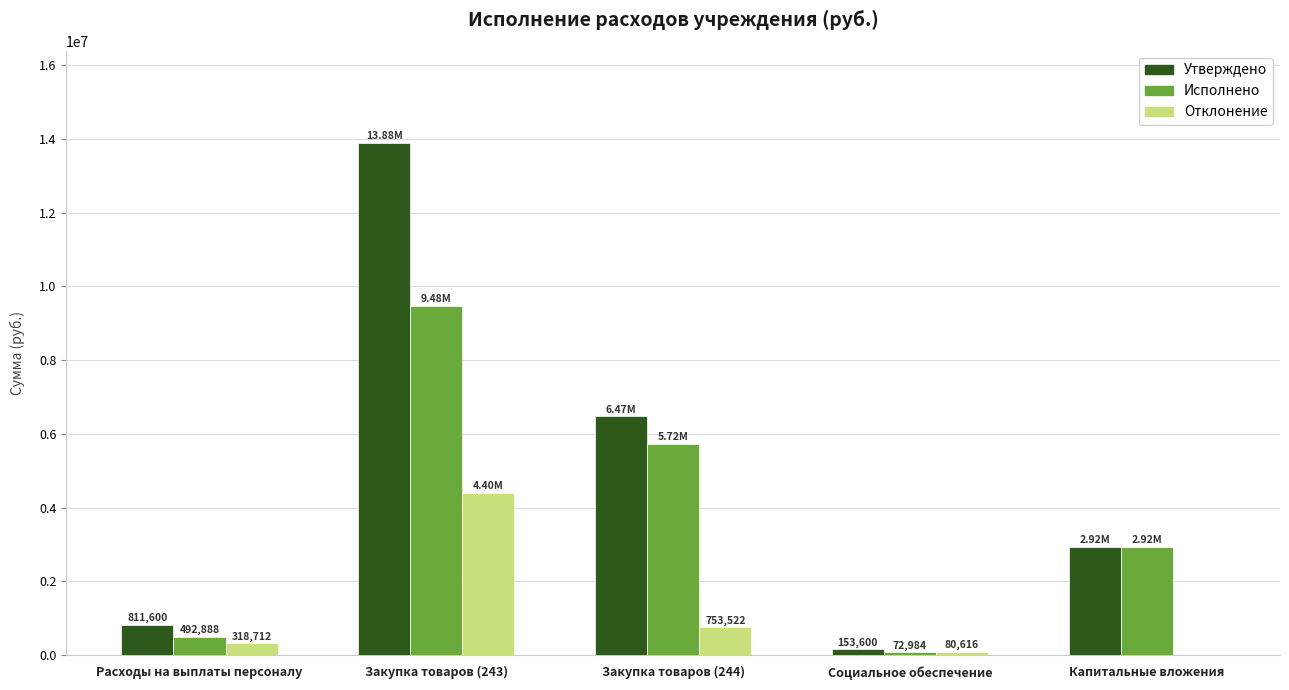

Count the number of data series in this chart.

3